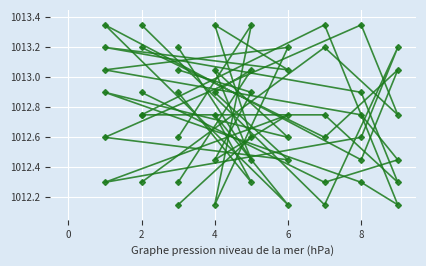

How many lines are shown in the chart?

6